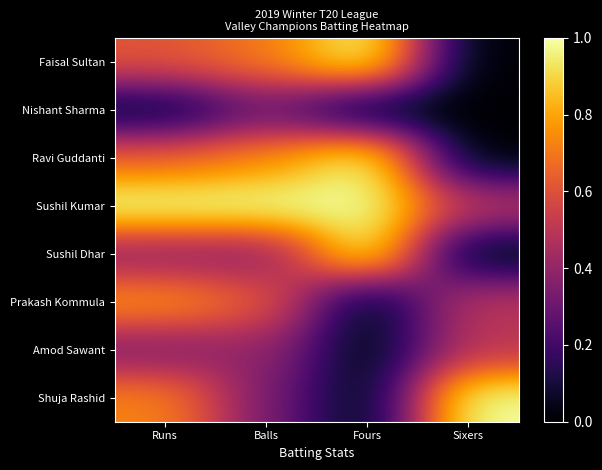

What is the total value across all series at Balls?

4.5